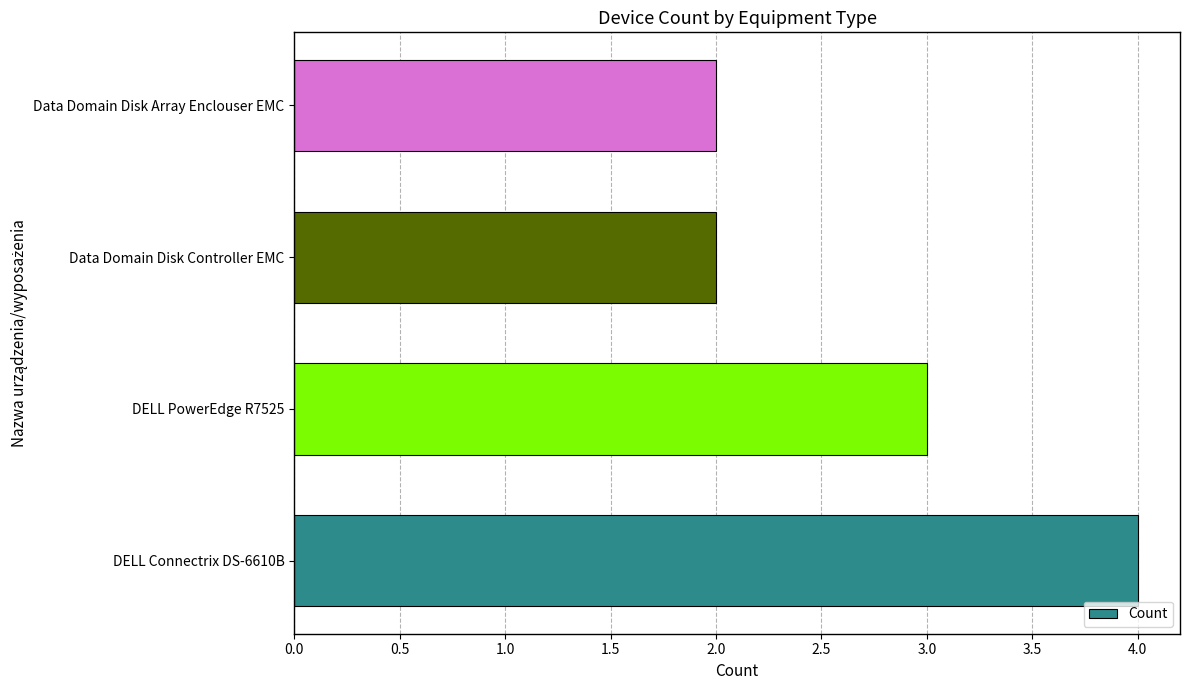

What is the ratio of the value at DELL Connectrix DS-6610B to the value at DELL PowerEdge R7525?

1.3